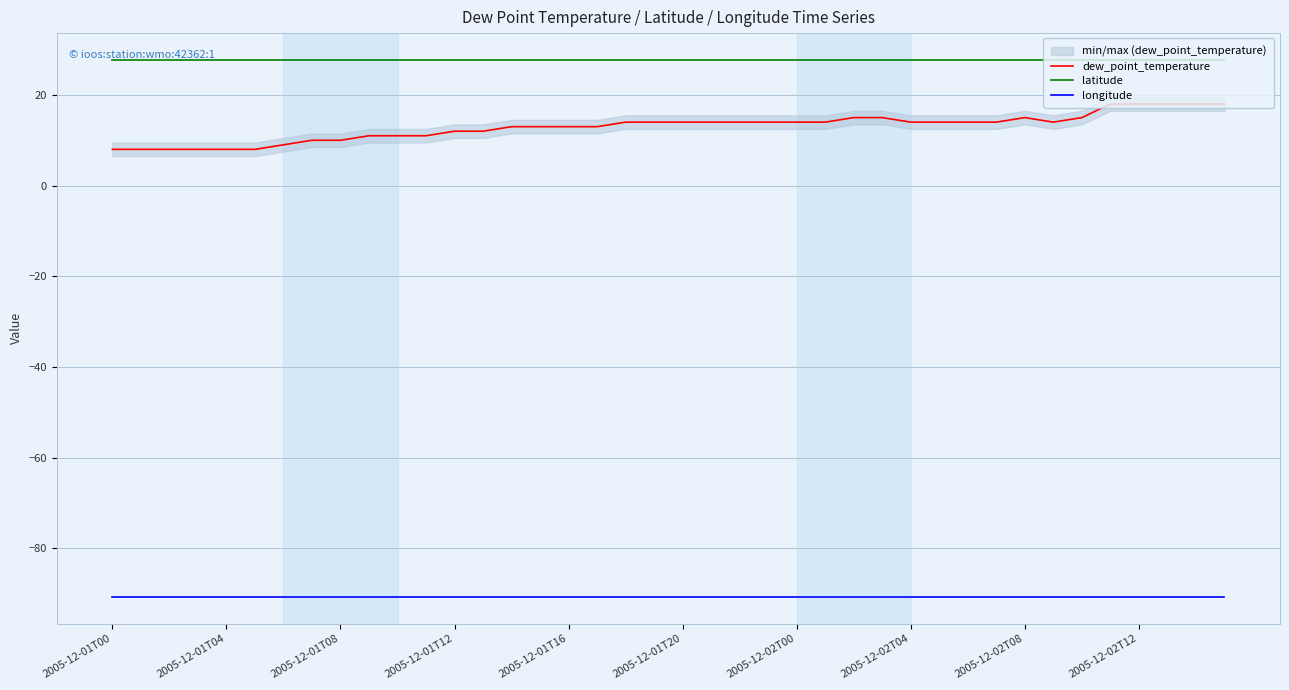

What is the highest value of the dew_point_temperature series?

18.0